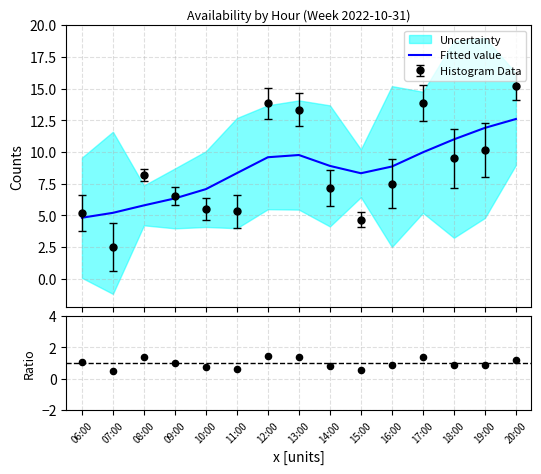

Which series has the largest total across all categories?

Fitted value